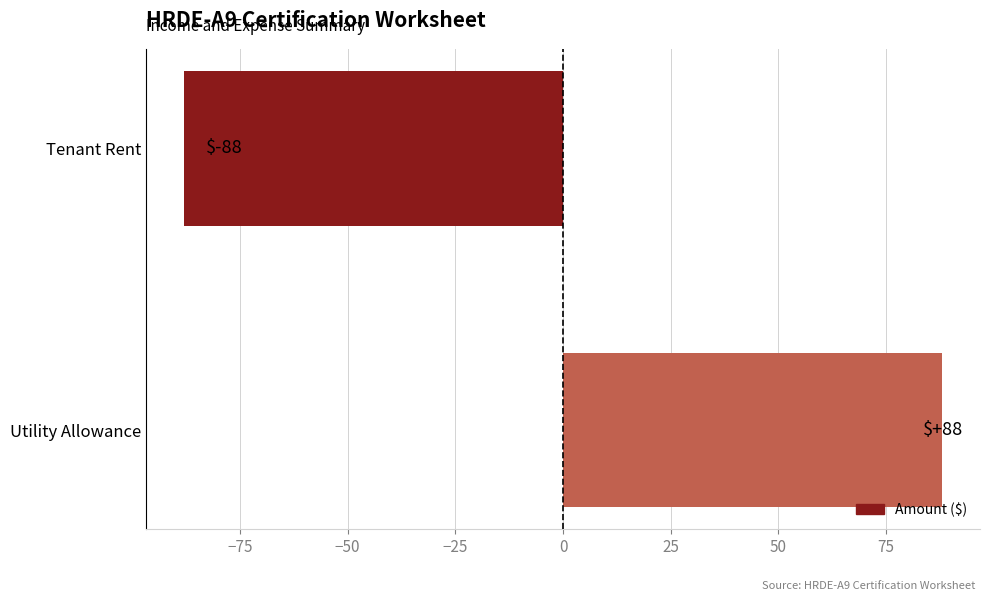

Reading bottom to top, list all the values displayed in this chart.

88	-88